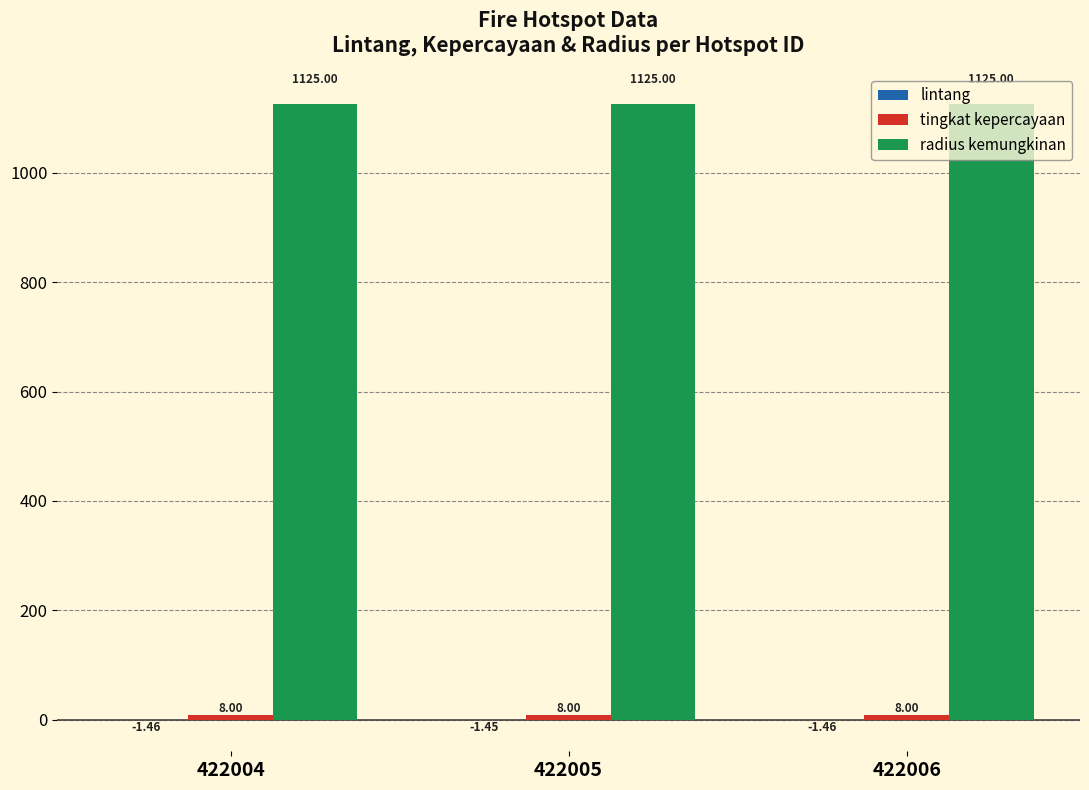

Which series has the largest total across all categories?

radius kemungkinan